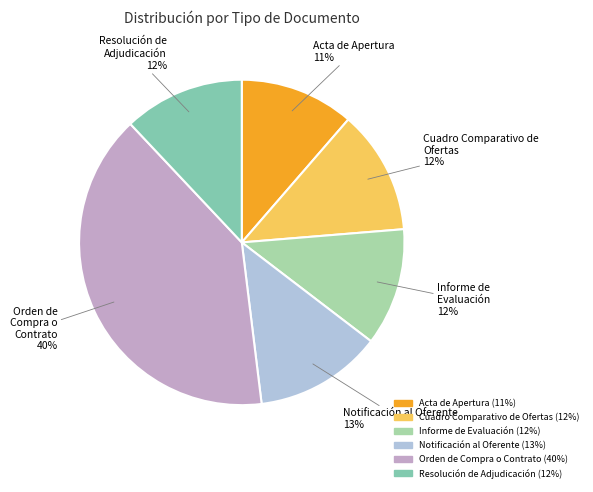

Which has a higher value, Acta de Apertura or Cuadro Comparativo de Ofertas?

Cuadro Comparativo de Ofertas